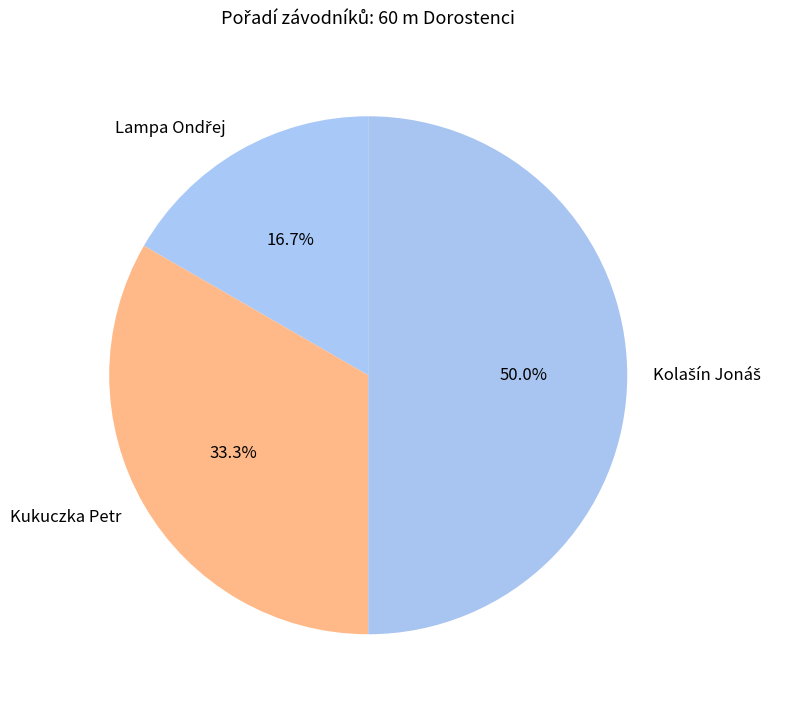

Does Kukuczka Petr account for over 50% of the chart?

No